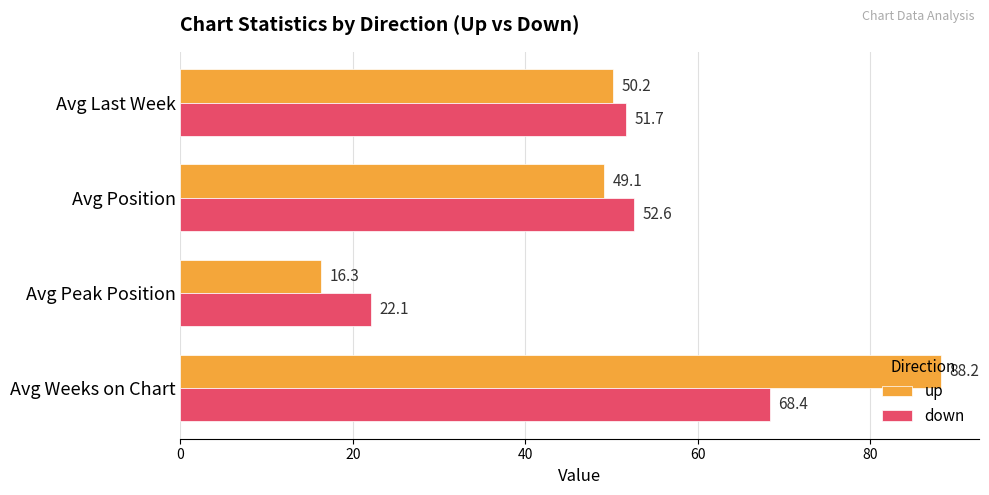

What is the smallest value displayed?

16.3